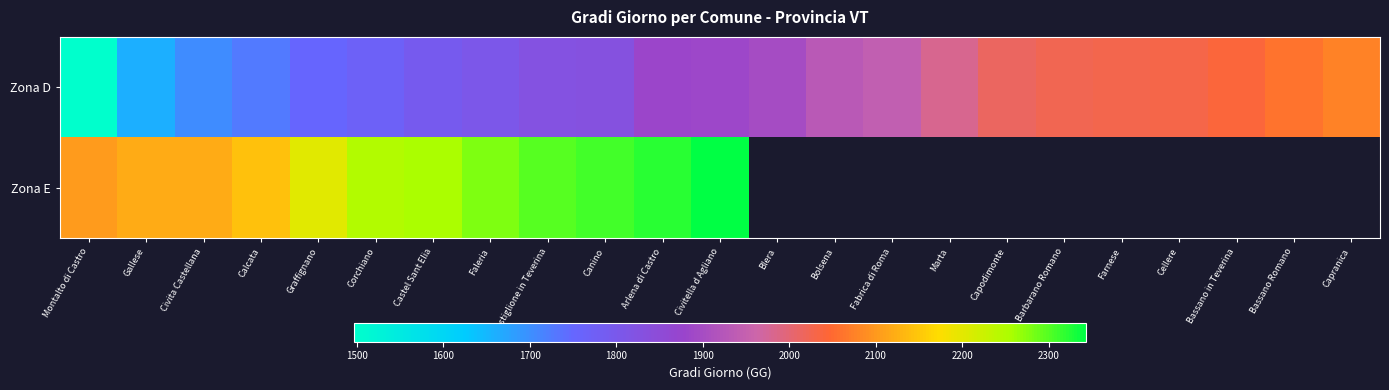

At which label is Zona E closest to 2222?

Graffignano